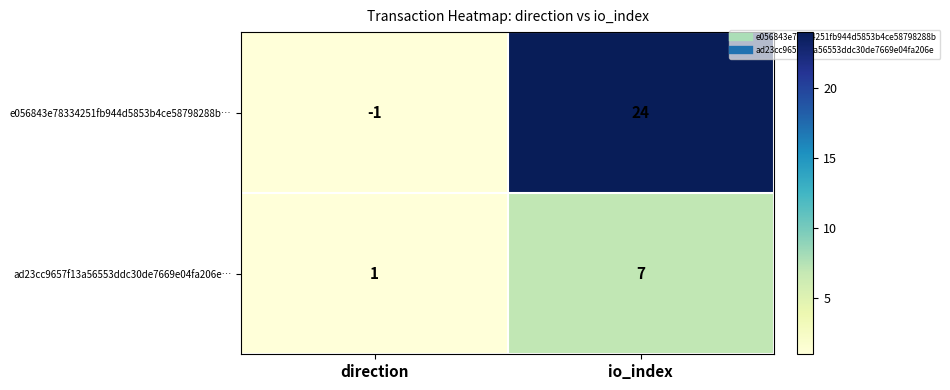

Reading left to right, what are all the values shown in this chart?

e056843e78334251fb944d5853b4ce58798288b…: -1	24
ad23cc9657f13a56553ddc30de7669e04fa206e…: 1	7